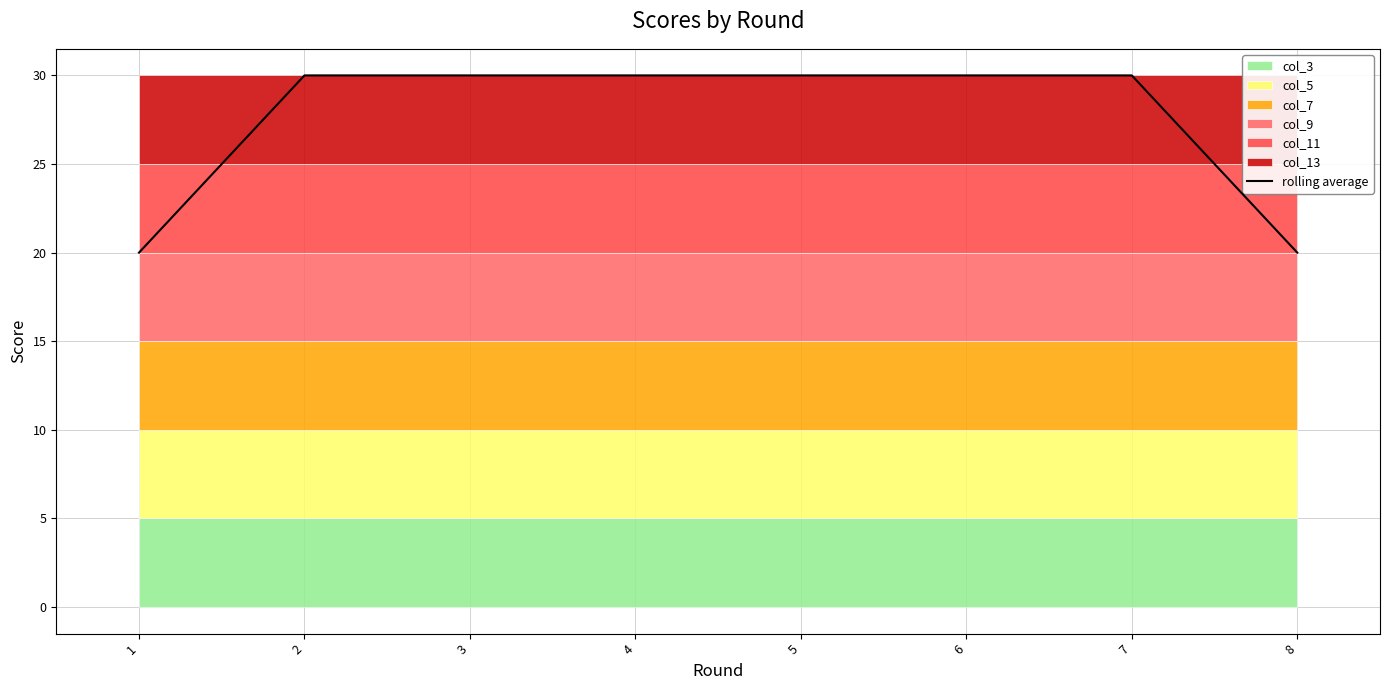

At which label is the value closest to 25?

1